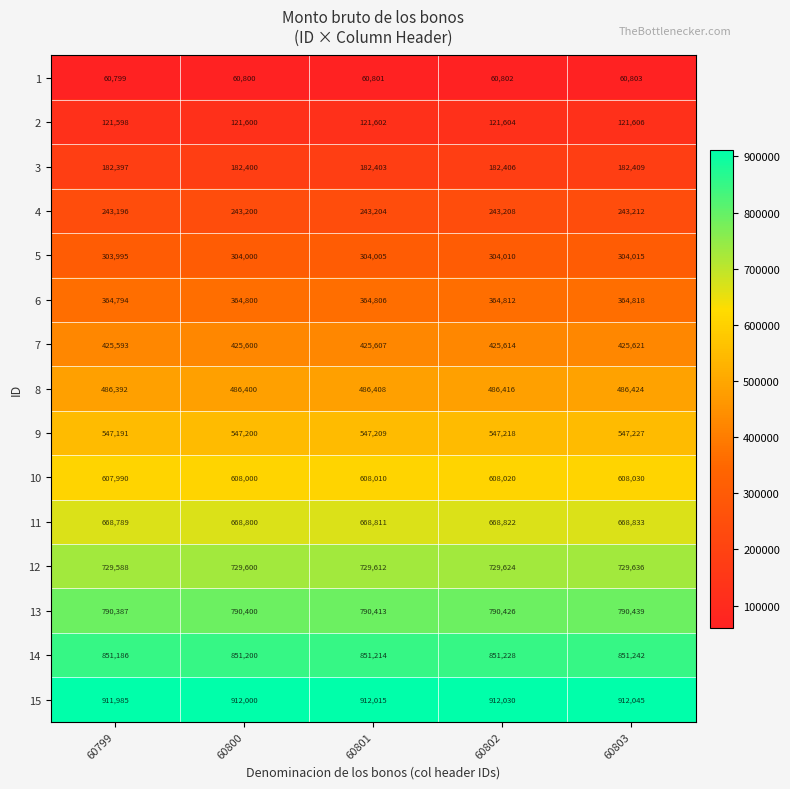

What is the difference between the maximum and second lowest values in the 4 series?

12